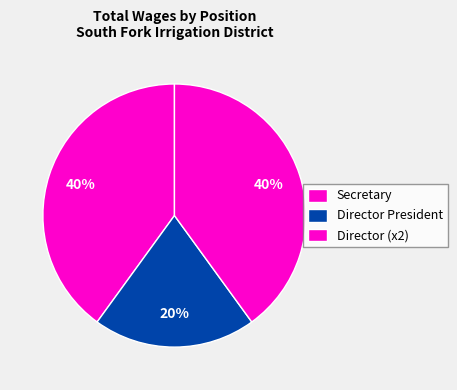

The Director President slice represents 5% of the pie. True or false?

False